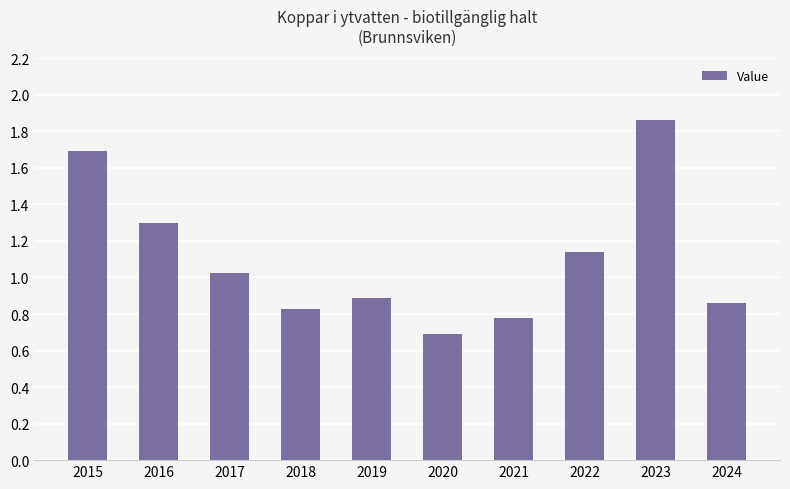

What is the smallest value displayed?

0.7